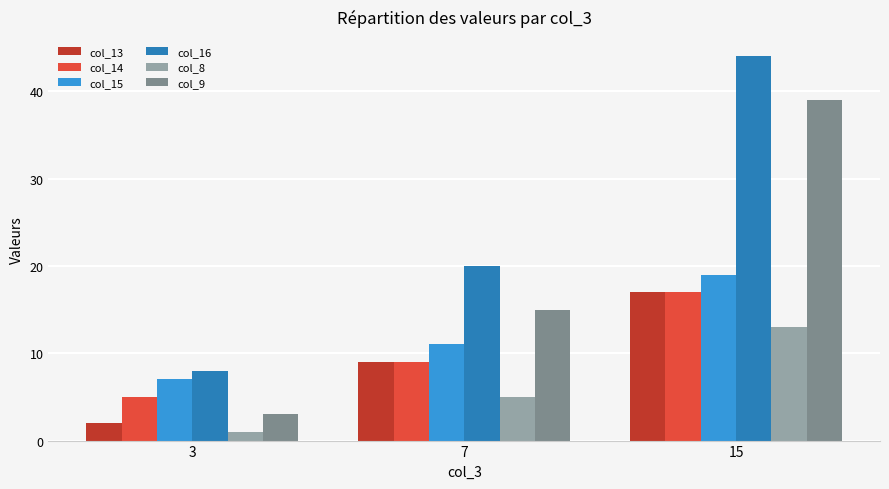

Rank the categories by col_13 value from highest to lowest.

15, 7, 3